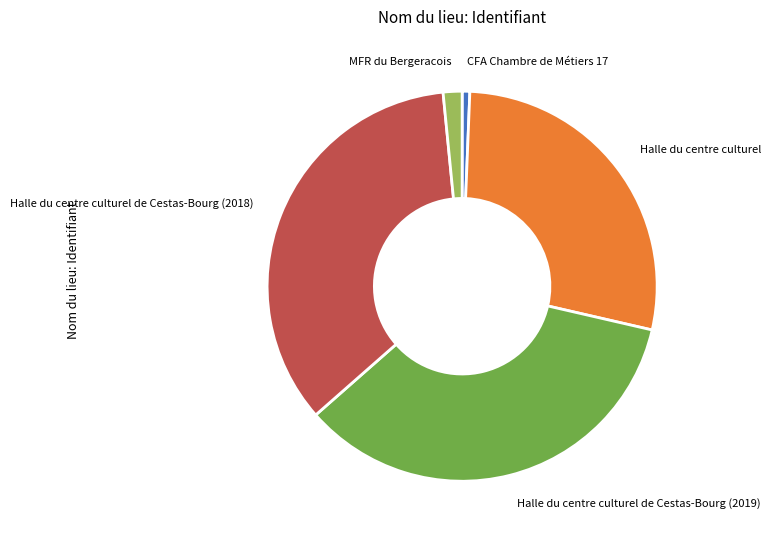

Combined, do Halle du centre culturel de Cestas-Bourg (2019) and Halle du centre culturel account for over 50%?

Yes